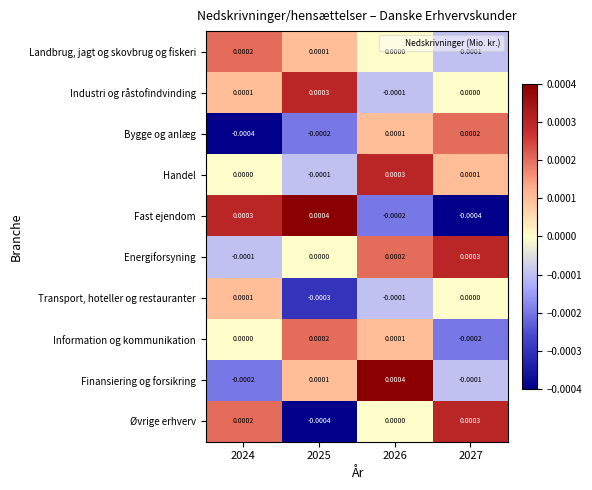

Which series has the largest total across all categories?

Energiforsyning